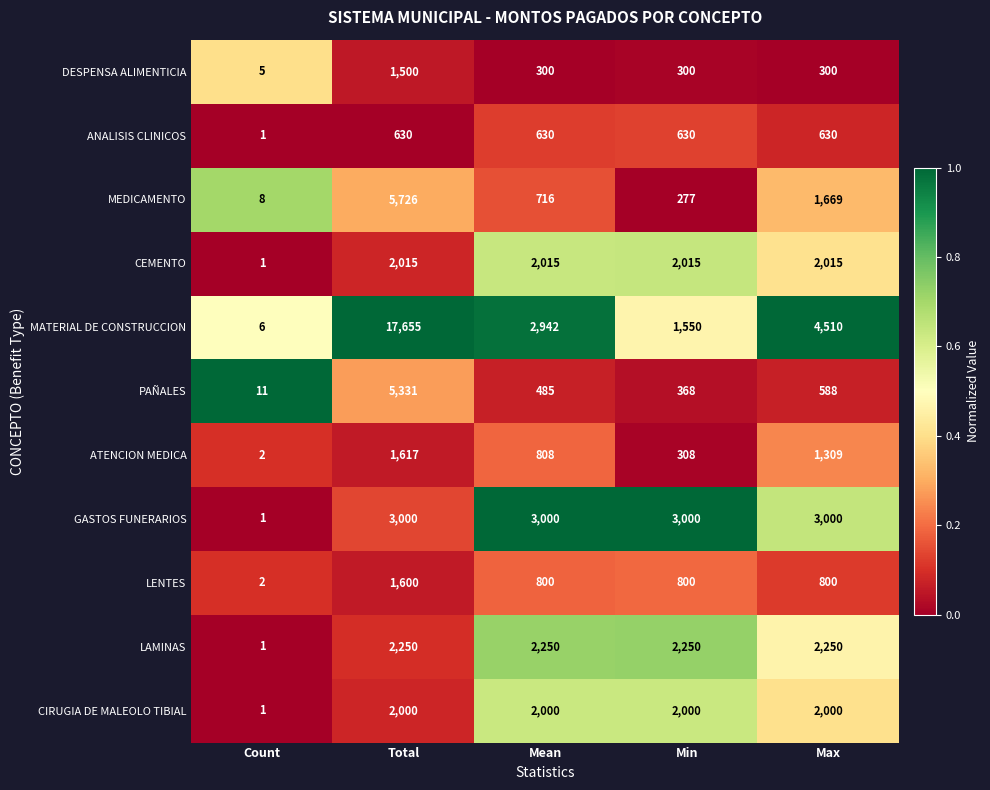

Where does the MEDICAMENTO series first go above 716?

Total